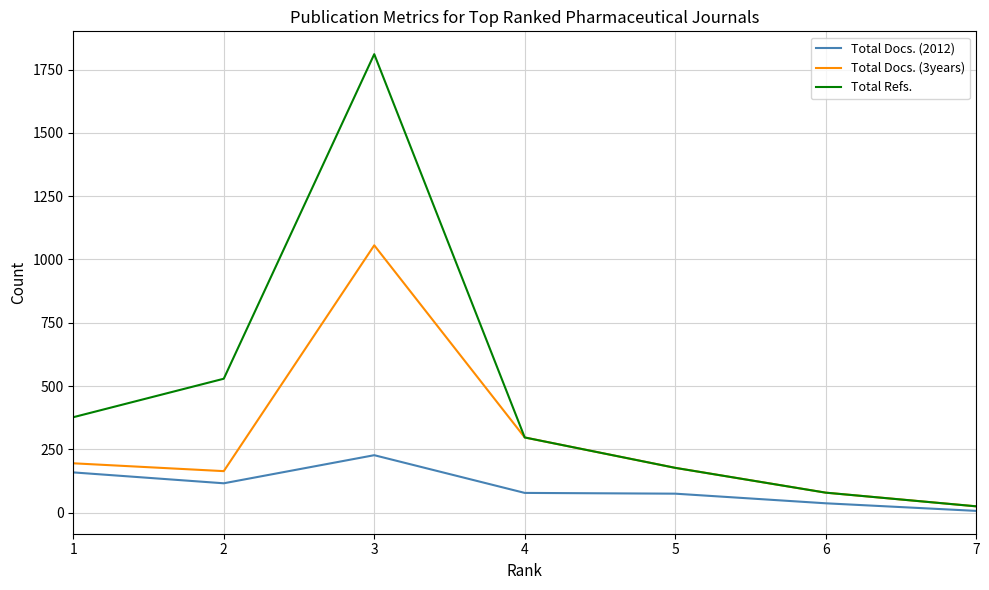

Which series has the largest total across all categories?

Total Refs.